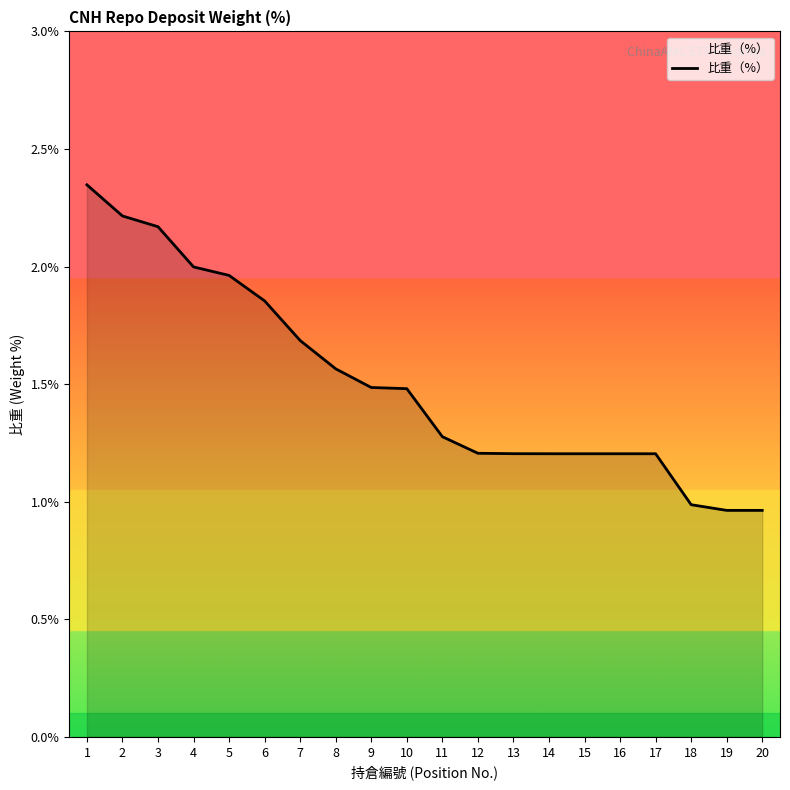

What is the change in value from 10 to 15?

-0.3